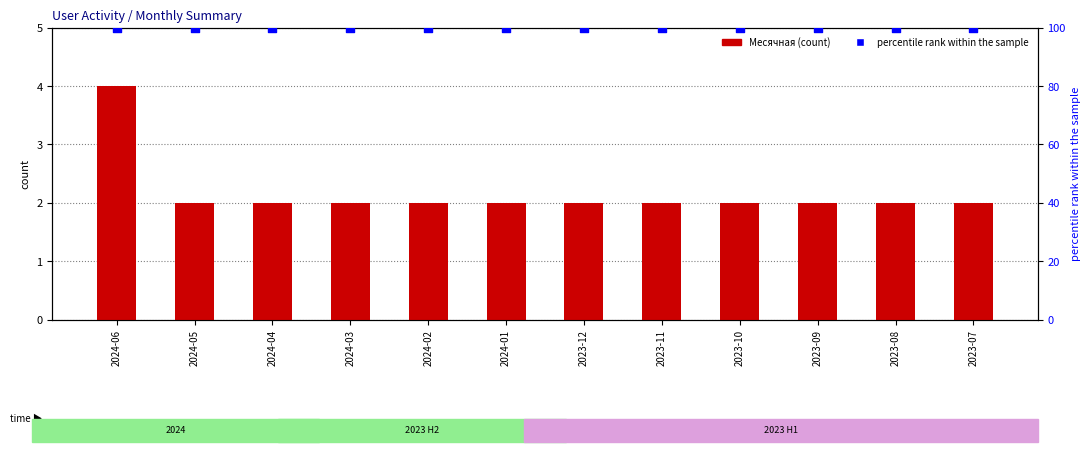

What are all the series names shown in the legend?

Месячная, percentile rank